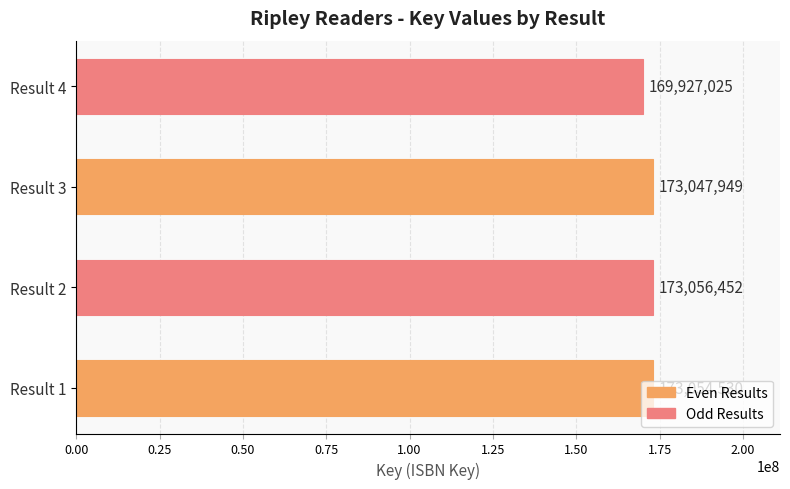

Rank the categories by value from lowest to highest.

Result 4, Result 3, Result 1, Result 2